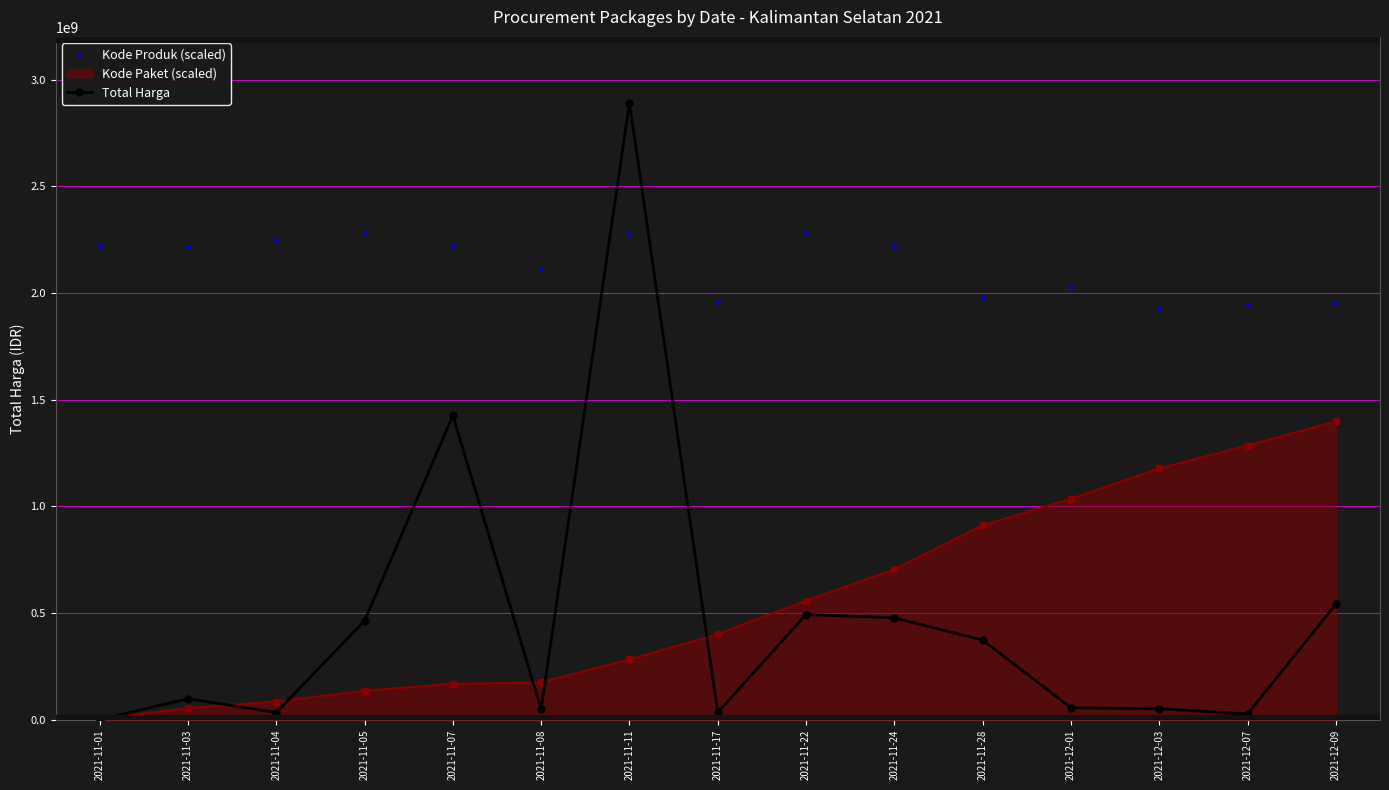

At how many categories does at least one series exceed 209886420?

15